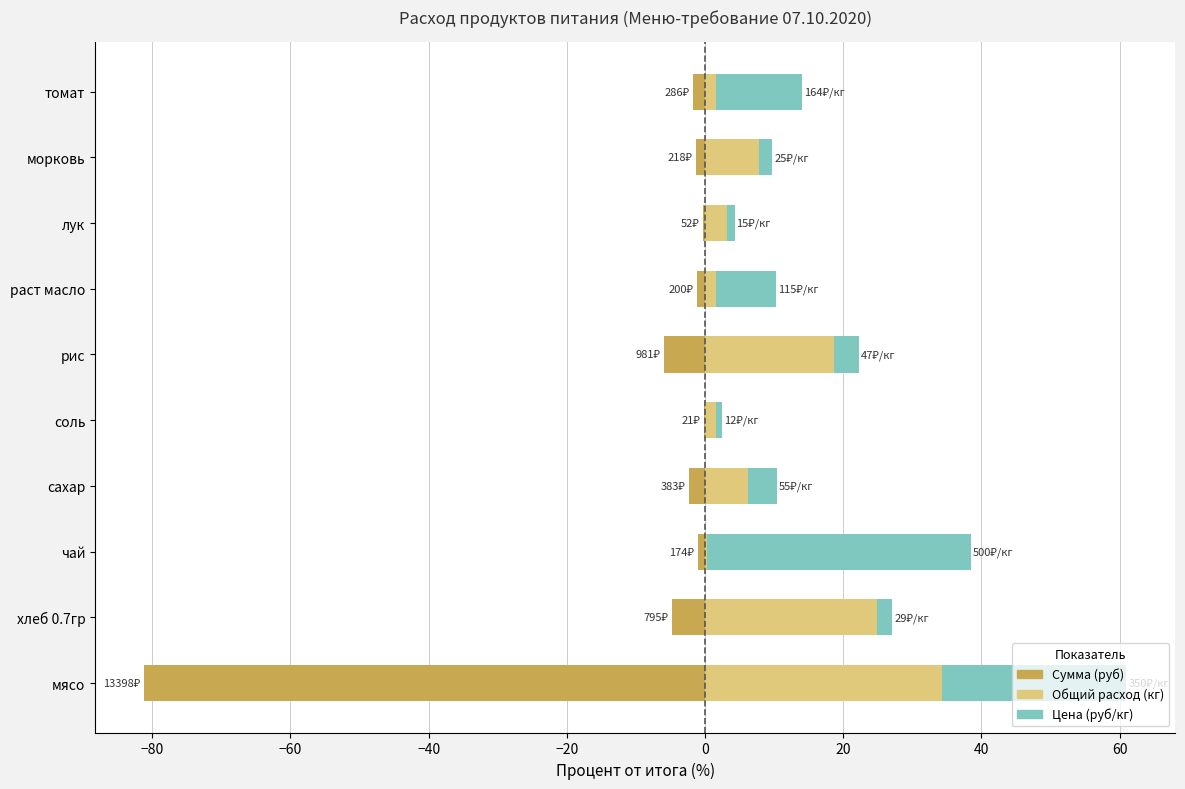

What is the spread (max minus min) of values at соль?

1.7